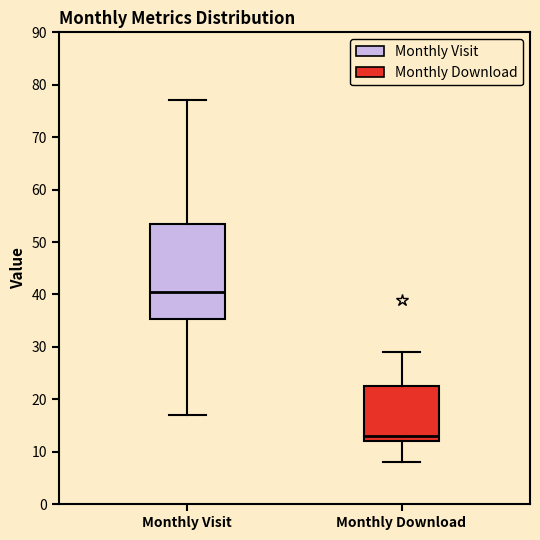

Which box's median line is the highest?

Monthly Visit